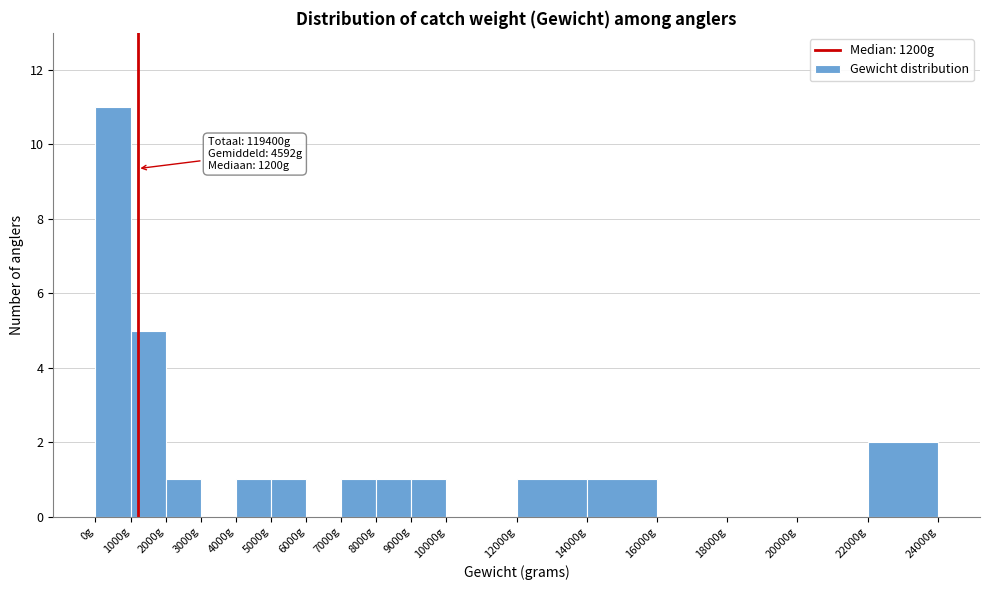

Over which range of the x-axis is the bar tallest?

0 to 1000